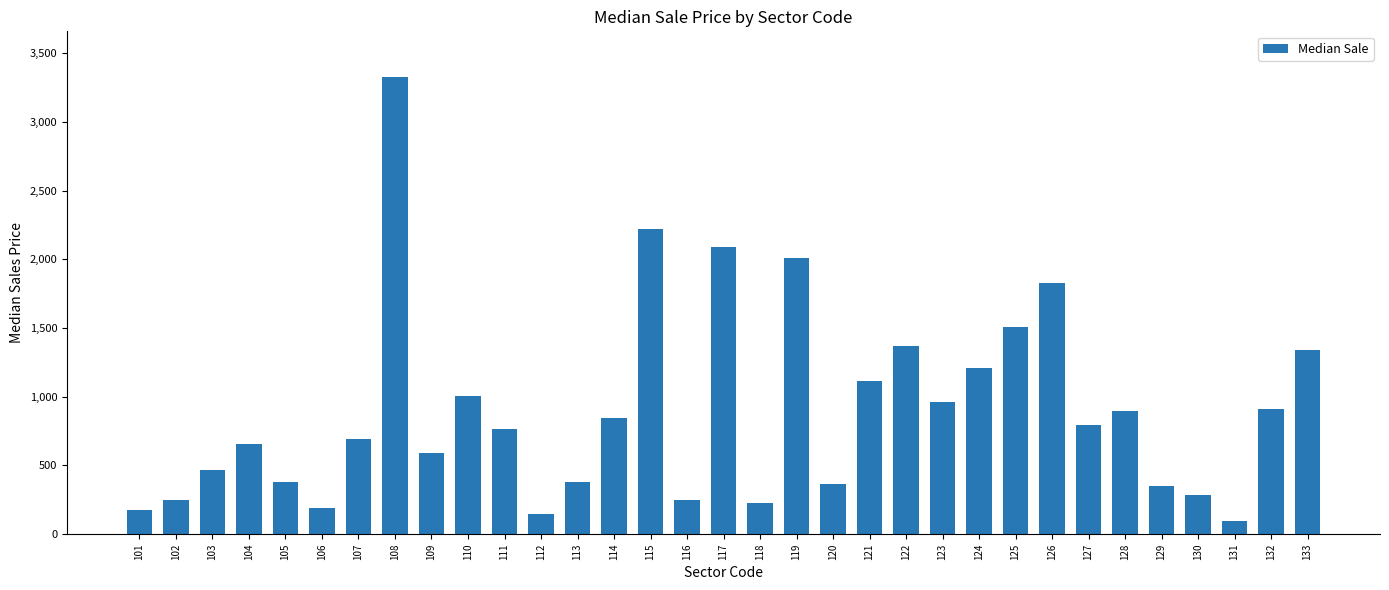

What is the difference between the values at 105 and 123?

581